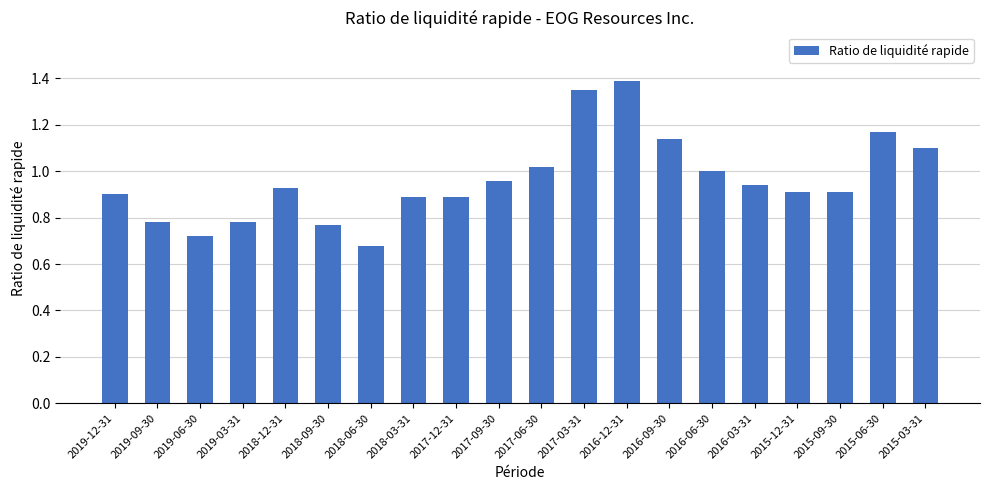

What is the sum of all values?

19.2